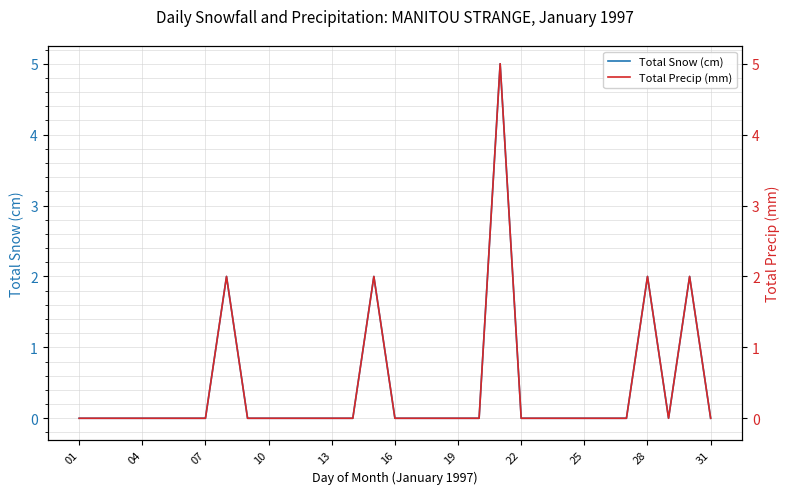

What is the difference between the maximum and minimum values in the Total Precip (mm) series?

5